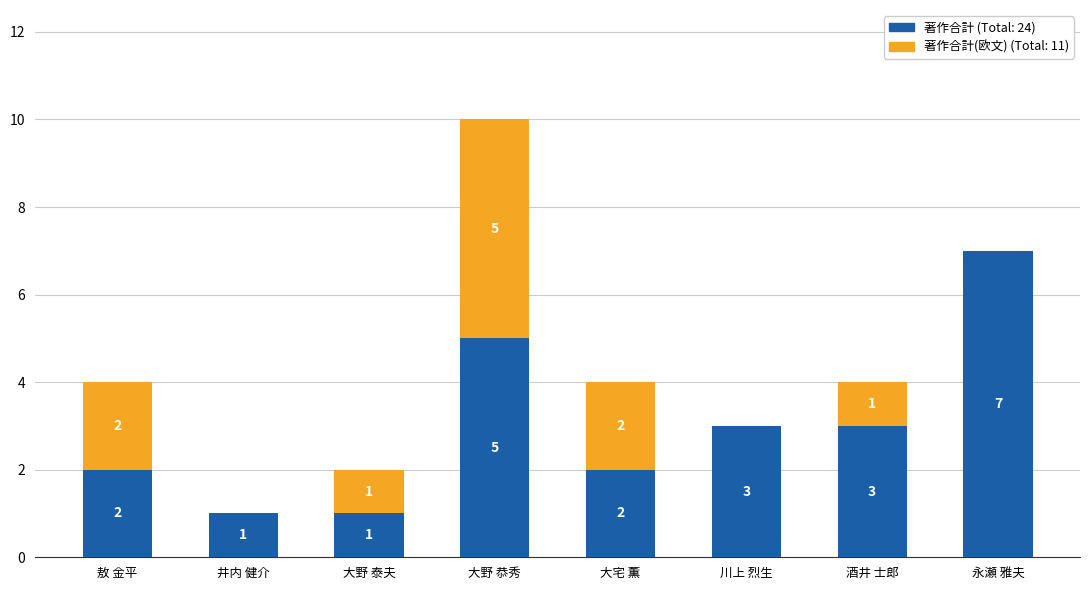

What is the total value across all series at 大野 恭秀?

10